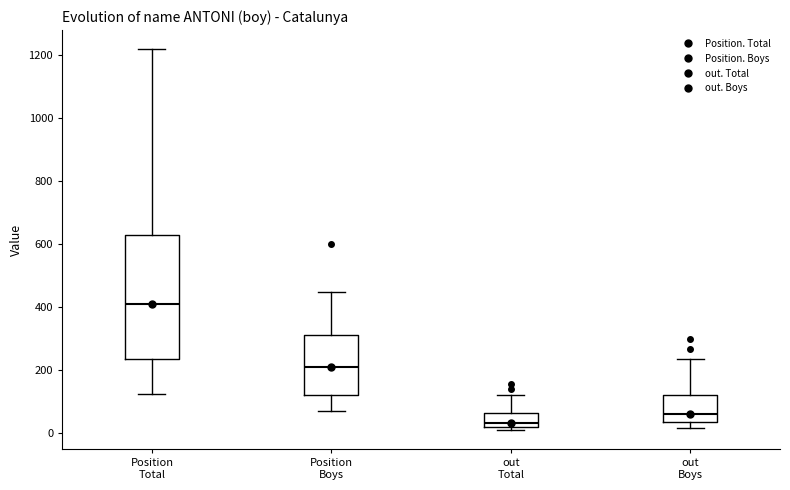

Where does the upper whisker of the box for out Total end on the y-axis? The values are not printed on the chart, so give them approximately, as read against the axis.

120